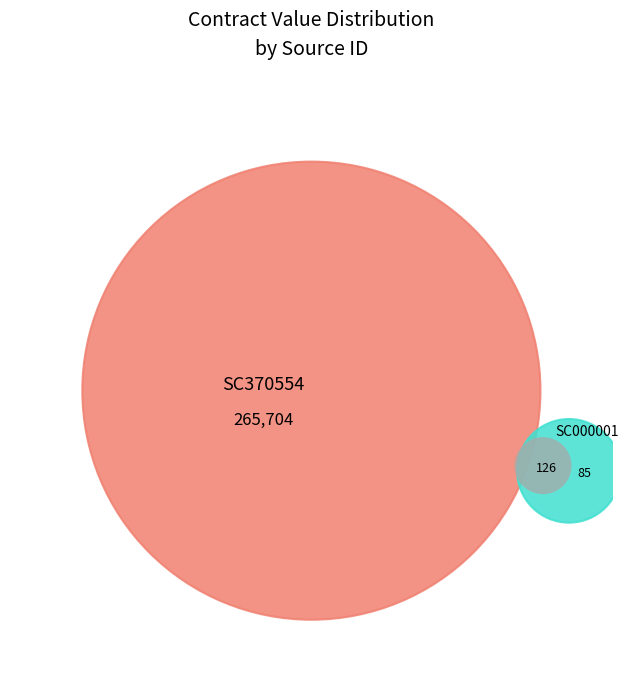

What is the largest slice in the pie chart?

SC370554